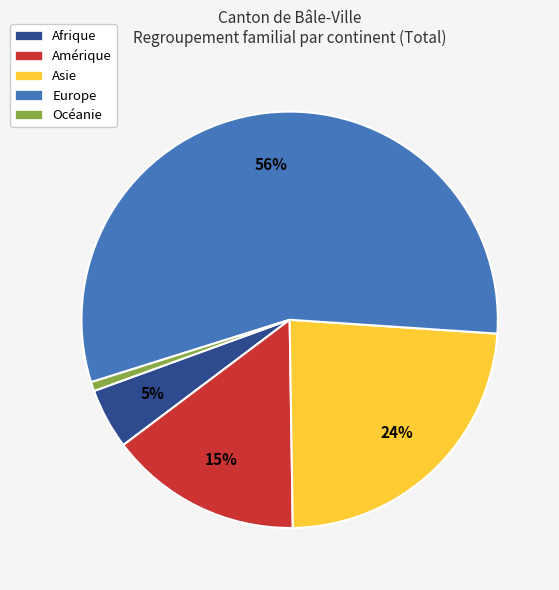

To the nearest percent, what is the average slice percentage?

20%